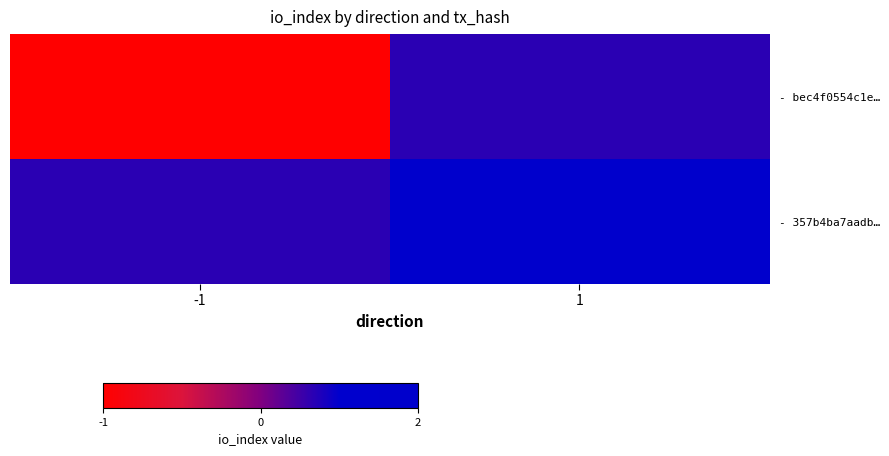

Which series has the largest range (max minus min)?

- bec4f0554c1e…